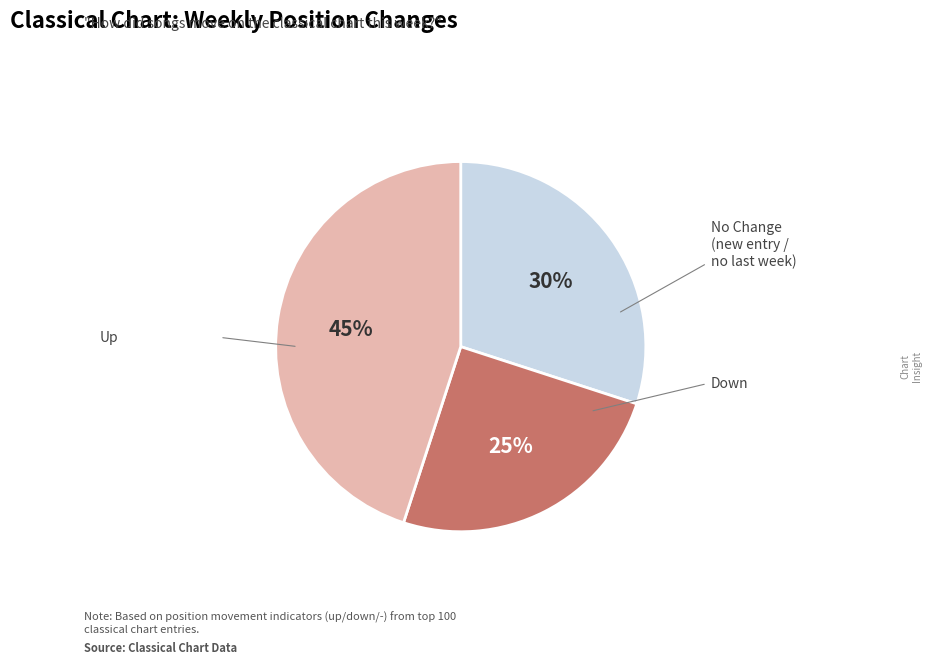

Count the number of slices in the pie.

3